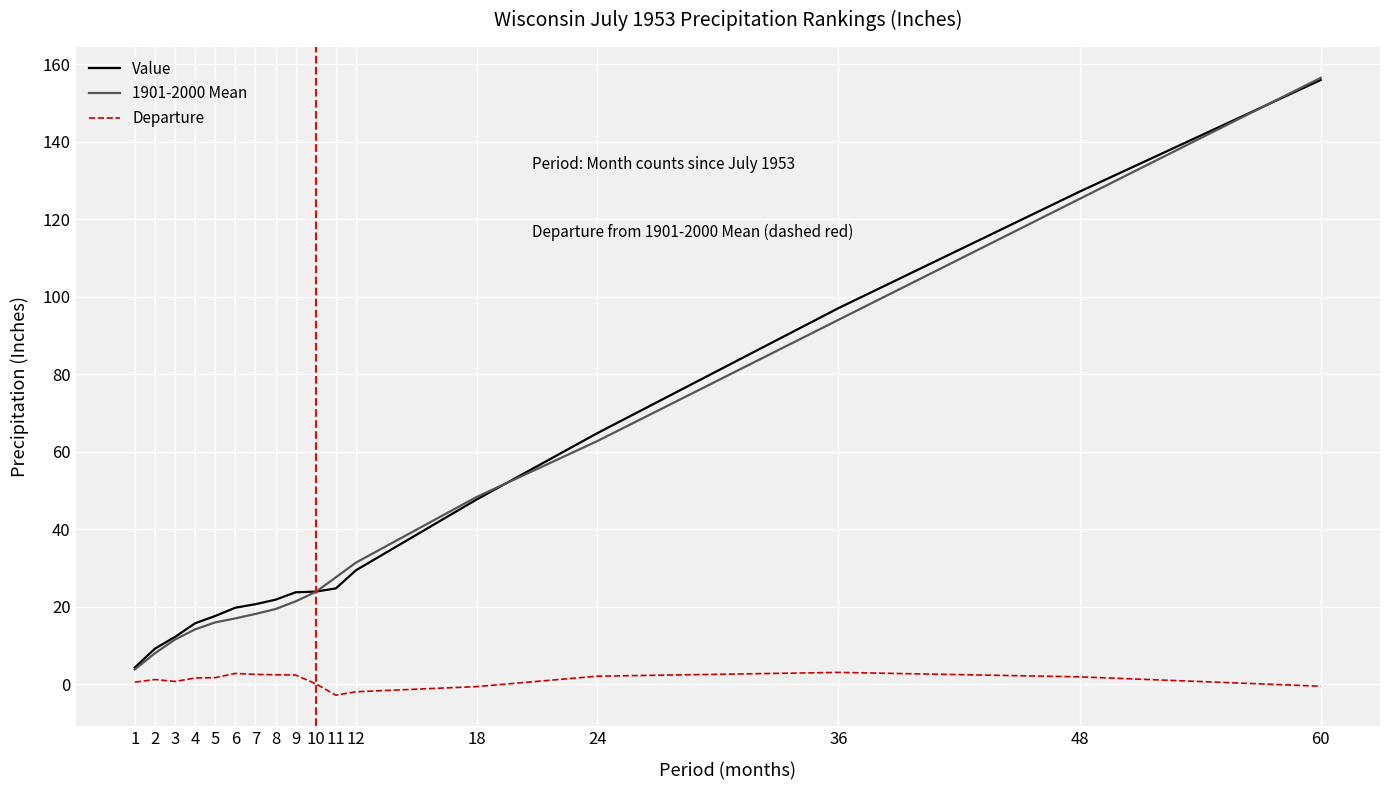

Which label corresponds to the largest value in the chart?

60